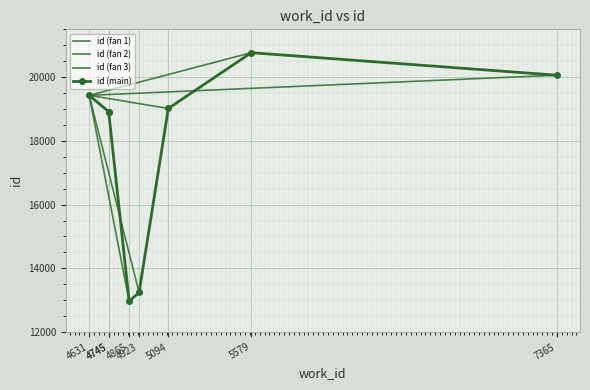

At which label is the value closest to 16866?

4745